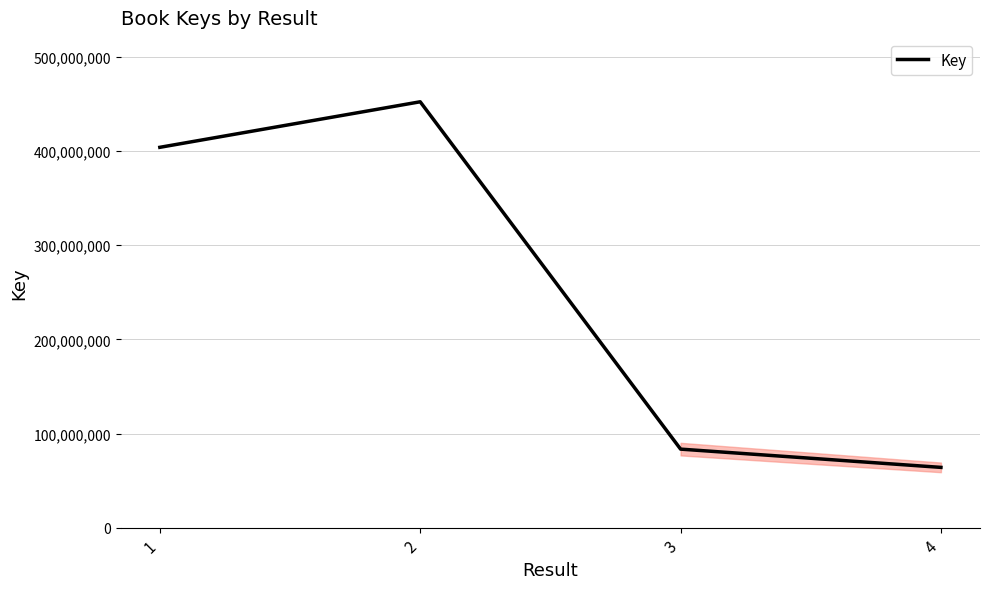

True or false: the data has more than 2 interior local peaks.

False